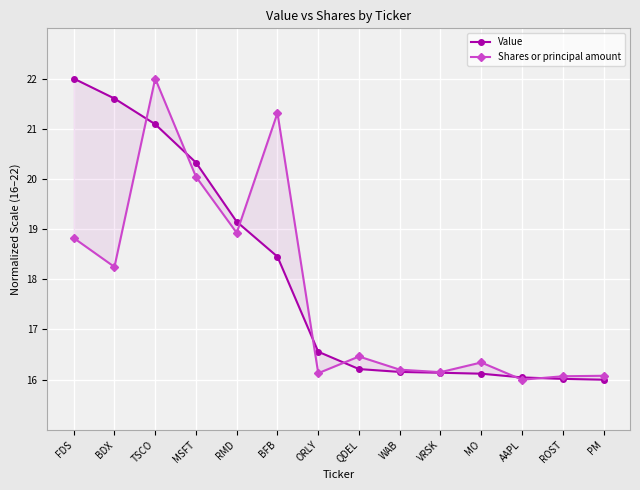

True or false: Shares or principal amount has more than 0 interior local peaks.

True